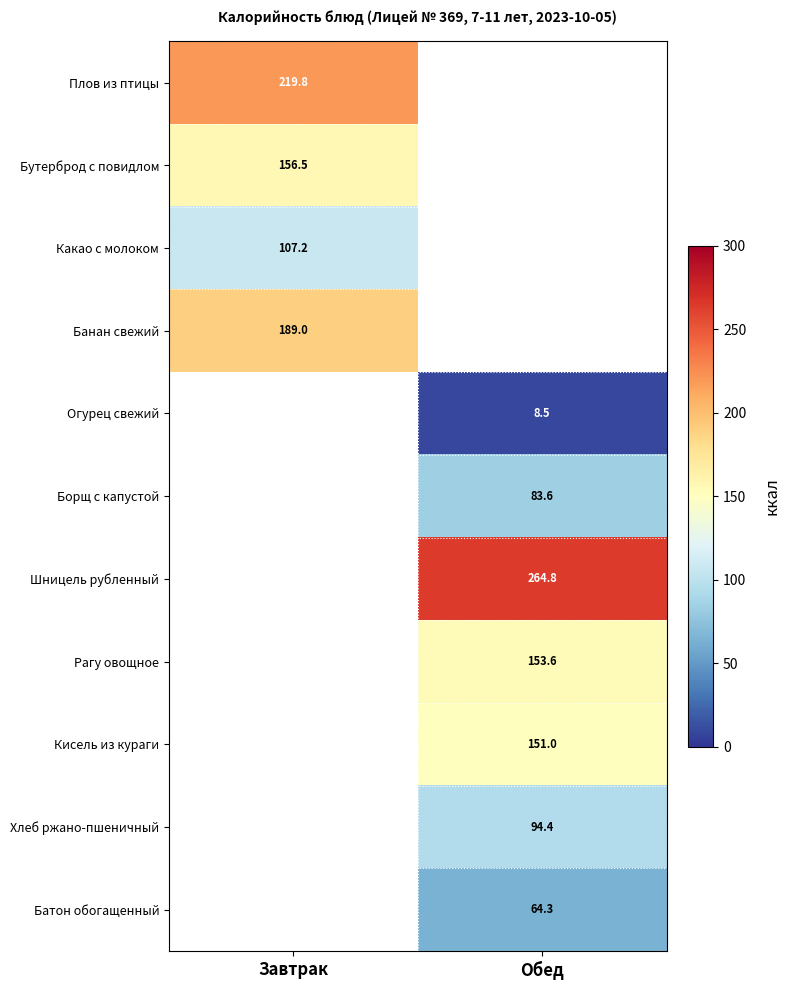

At which category does the chart reach its minimum across all series?

Обед